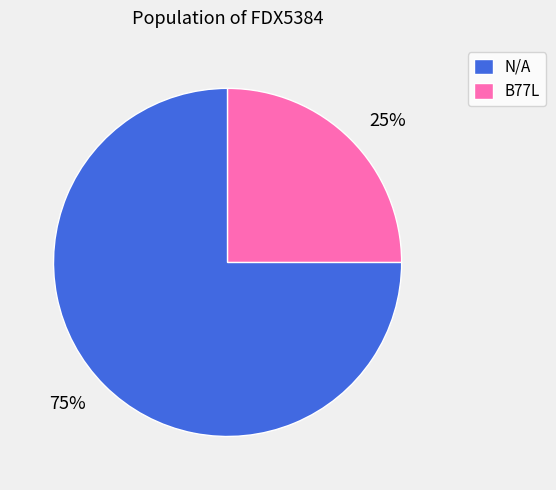

Is the sum of 75% and 25% greater than half?

Yes